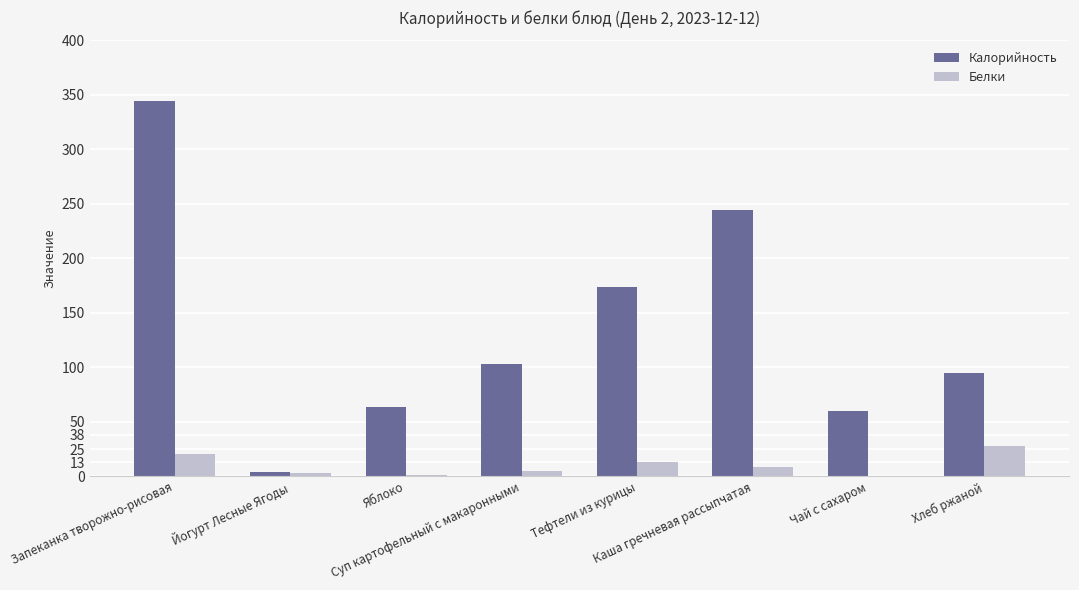

Count the number of categories in the chart.

8